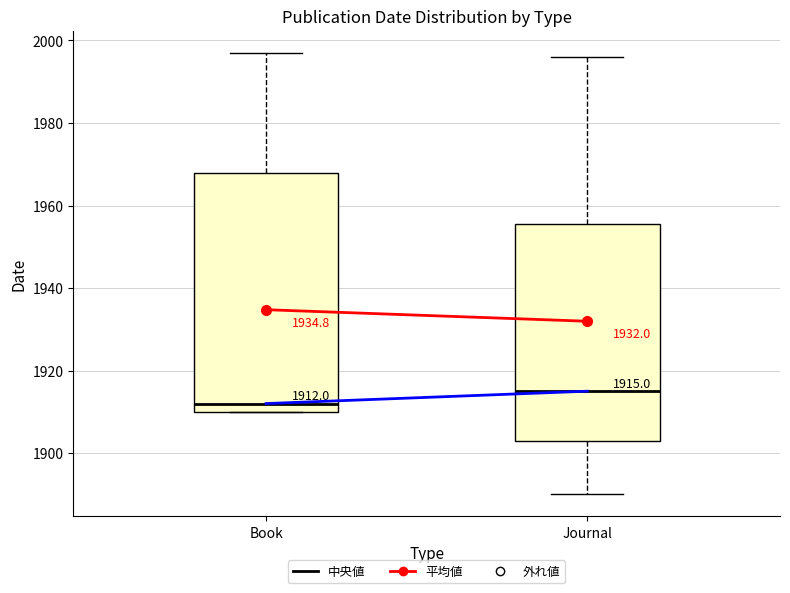

Comparing the boxes themselves (not the whiskers), which one is the tallest?

Book